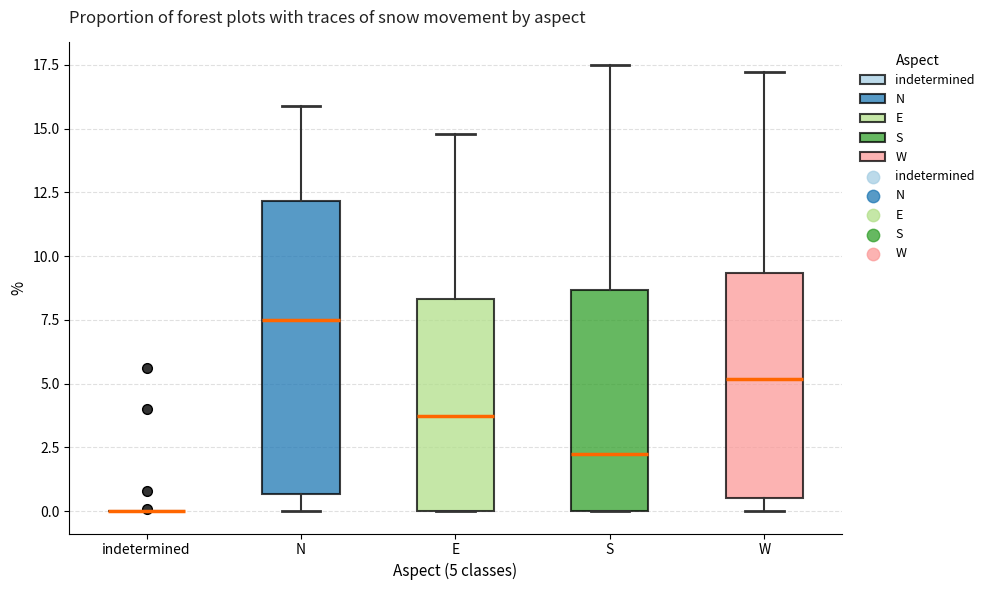

Comparing the boxes themselves (not the whiskers), which one is the tallest?

N